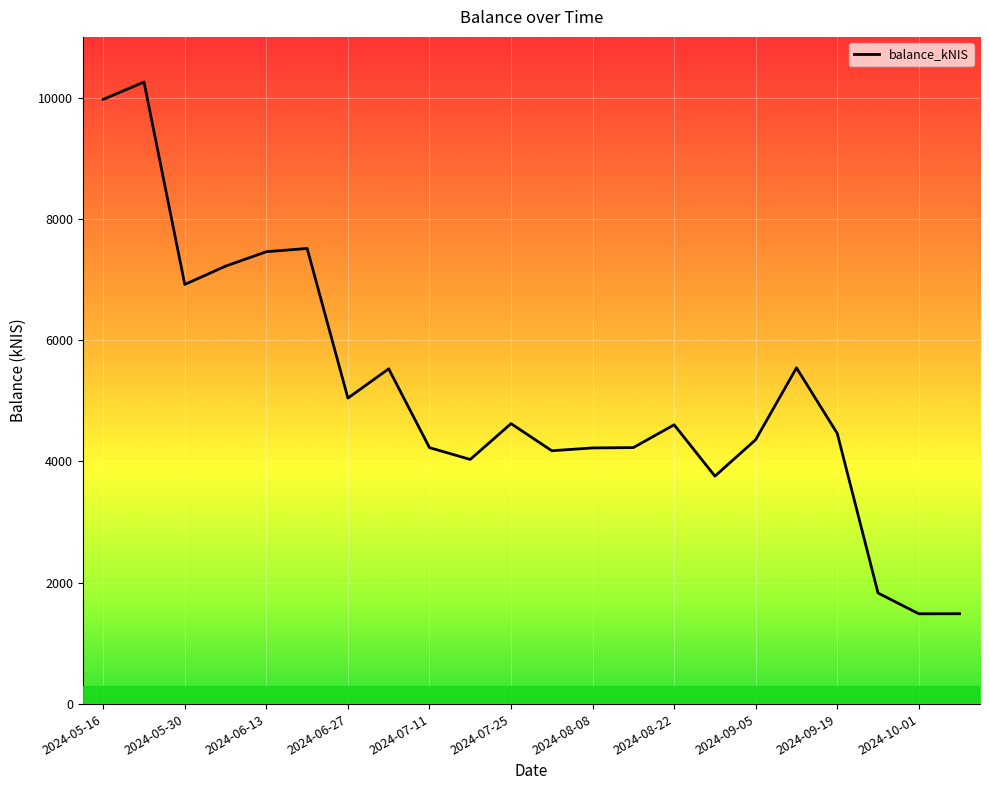

The chart shows a value of 2474.4 at 2024-07-04. True or false?

False